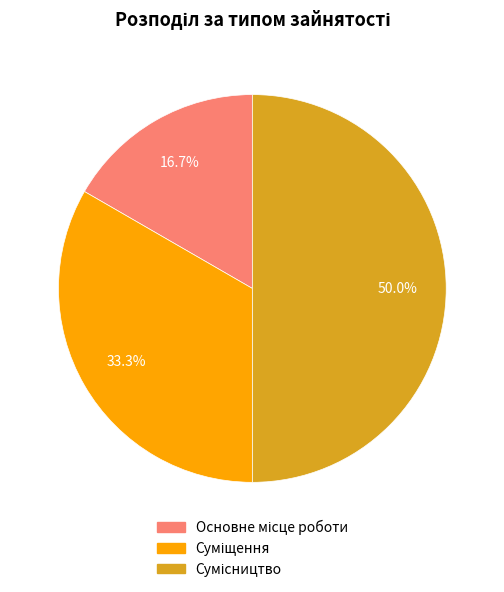

How many segments does this pie chart have?

3